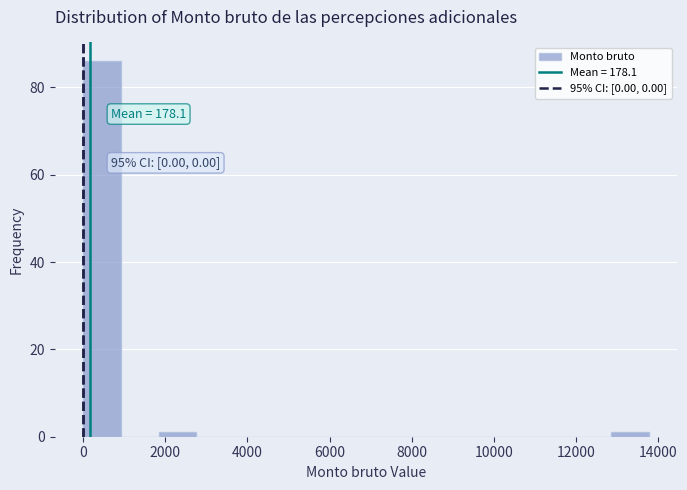

Which range on the x-axis has the tallest bar?

0 to 1000